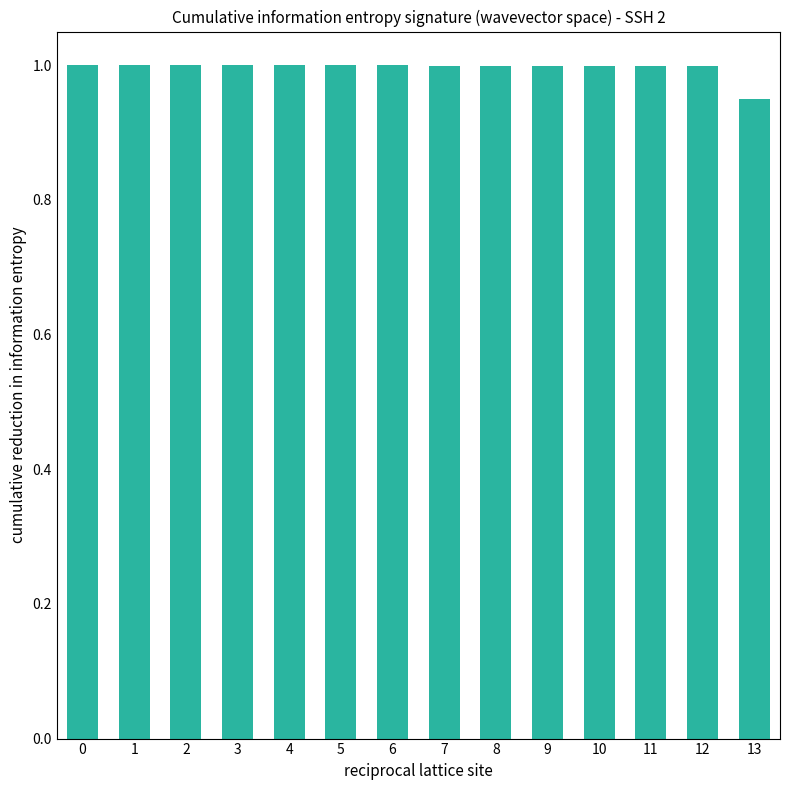

What is the value of the 12th bar from the left?

1.0